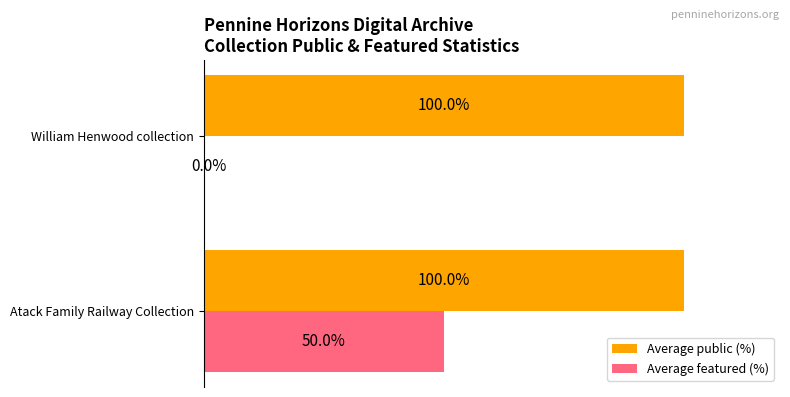

At which category is the sum across all series the highest?

Atack Family Railway Collection